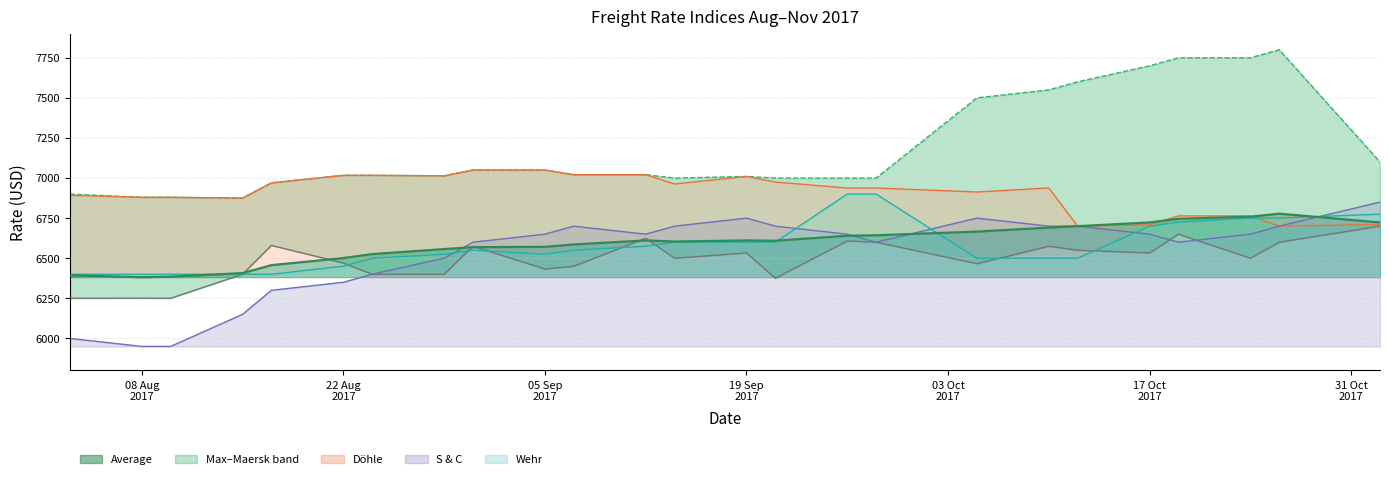

How many data points in S & C are less than 6650?

11